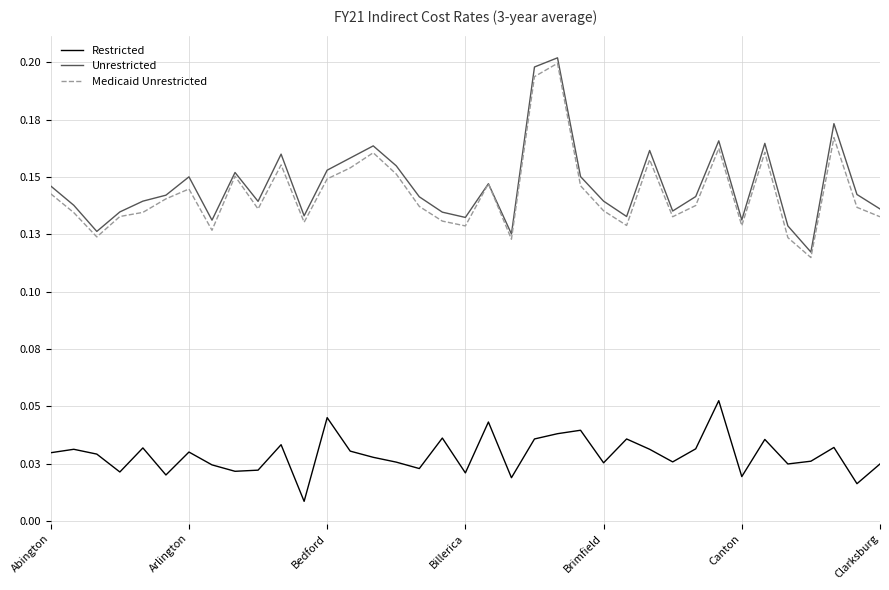

List the series in order of their peak value, highest first.

Unrestricted, Medicaid Unrestricted, Restricted